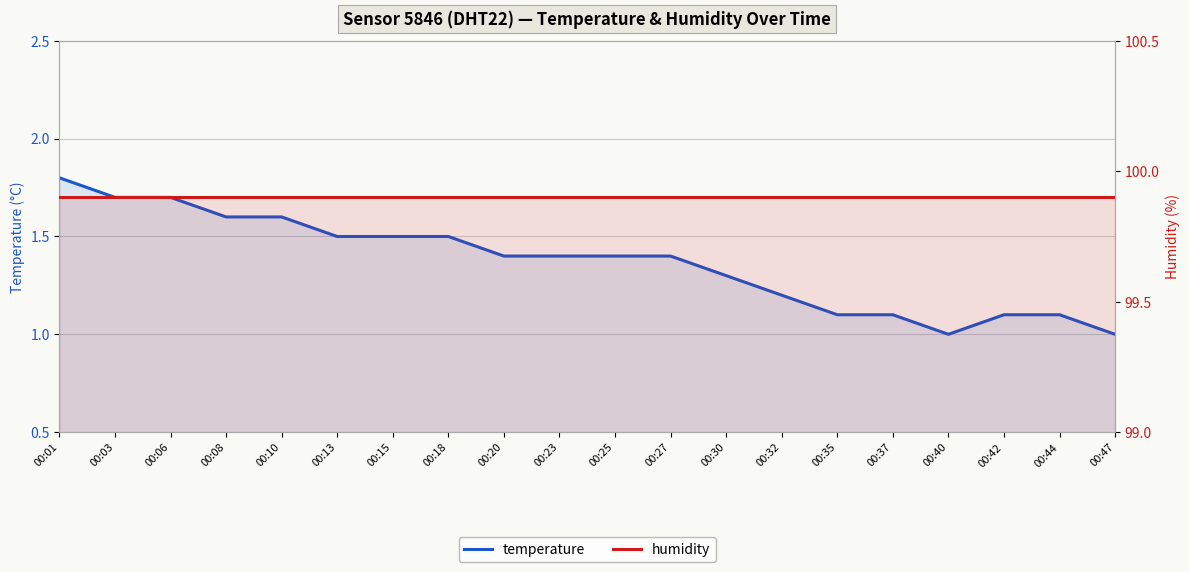

Rank the categories by temperature value from lowest to highest.

00:40, 00:47, 00:35, 00:37, 00:42, 00:44, 00:32, 00:30, 00:20, 00:23, 00:25, 00:27, 00:13, 00:15, 00:18, 00:08, 00:10, 00:03, 00:06, 00:01